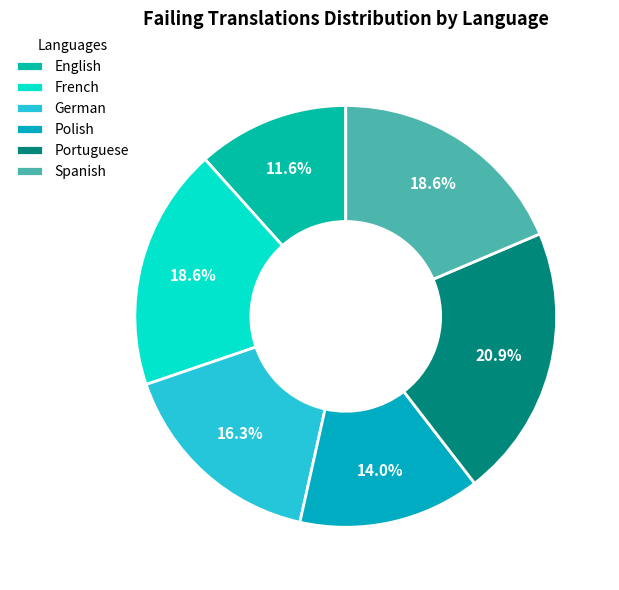

Which slice is the largest?

Portuguese